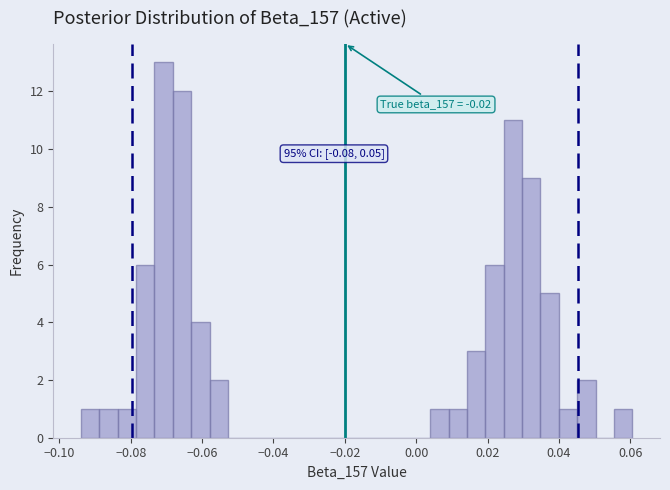

Read against the x-axis, roughly where is the centre of the tallest bar?

-0.070